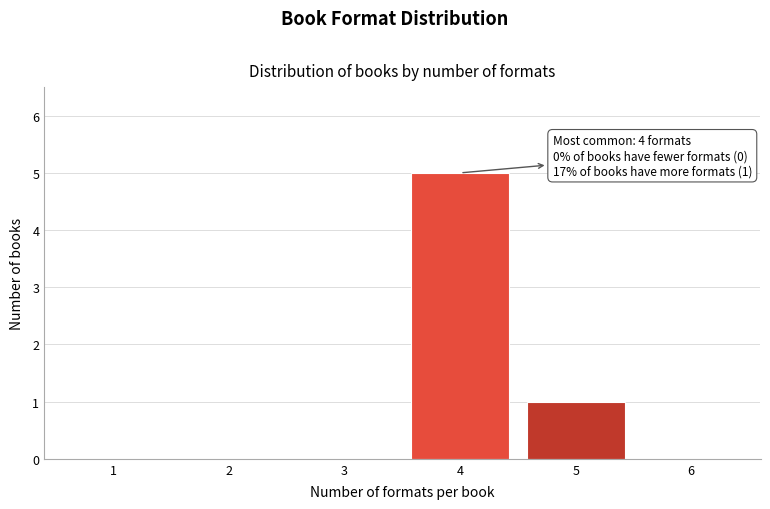

Reading left to right, list all the values displayed in this chart.

1=0	2=0	3=0	4=5	5=1	6=0